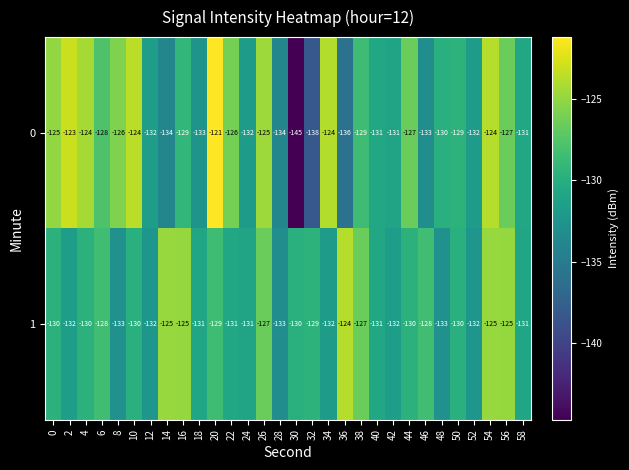

The value of 0 at 10 is -124. True or false?

True